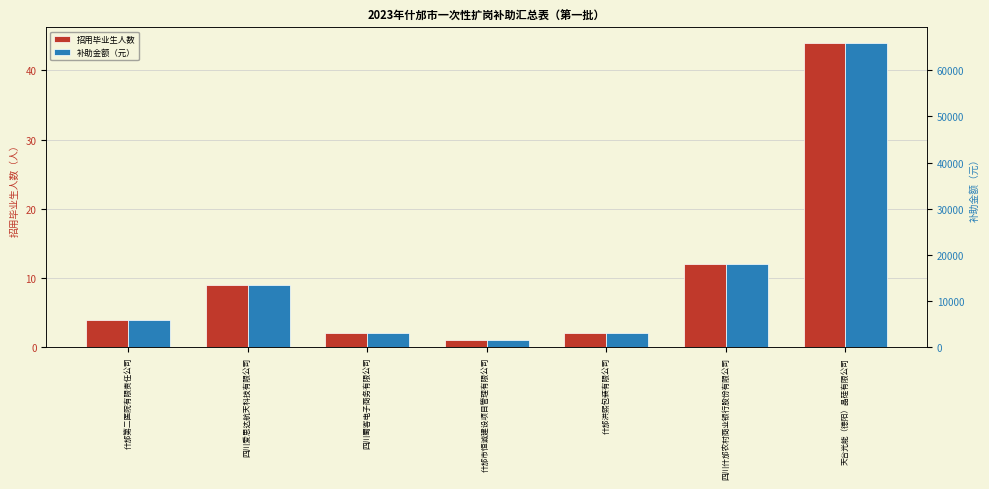

Reading left to right, transcribe all the data shown in this chart.

招用毕业生人数: 什邡第二医院有限责任公司=4	四川爱思达航天科技有限公司=9	四川蜀客电子商务有限公司=2	什邡市恒诚建设项目管理有限公司=1	什邡洪熙包装有限公司=2	四川什邡农村商业银行股份有限公司=12	天合光能（德阳）晶硅有限公司=44
补助金额（元）: 什邡第二医院有限责任公司=6000	四川爱思达航天科技有限公司=13500	四川蜀客电子商务有限公司=3000	什邡市恒诚建设项目管理有限公司=1500	什邡洪熙包装有限公司=3000	四川什邡农村商业银行股份有限公司=18000	天合光能（德阳）晶硅有限公司=66000